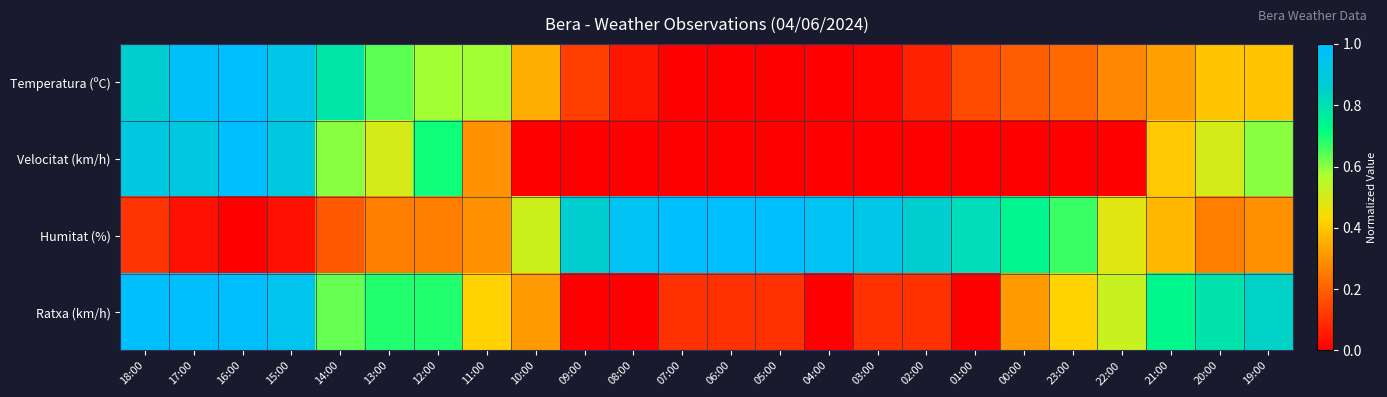

What is the spread (max minus min) of values at 10:00?

0.5